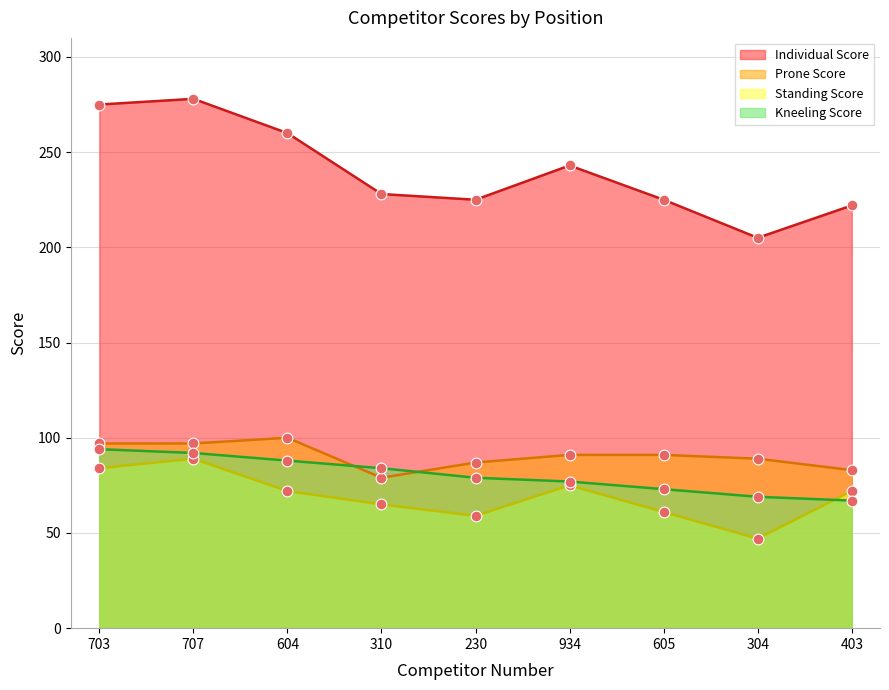

Which series contains the lowest Y value?

Standing Score